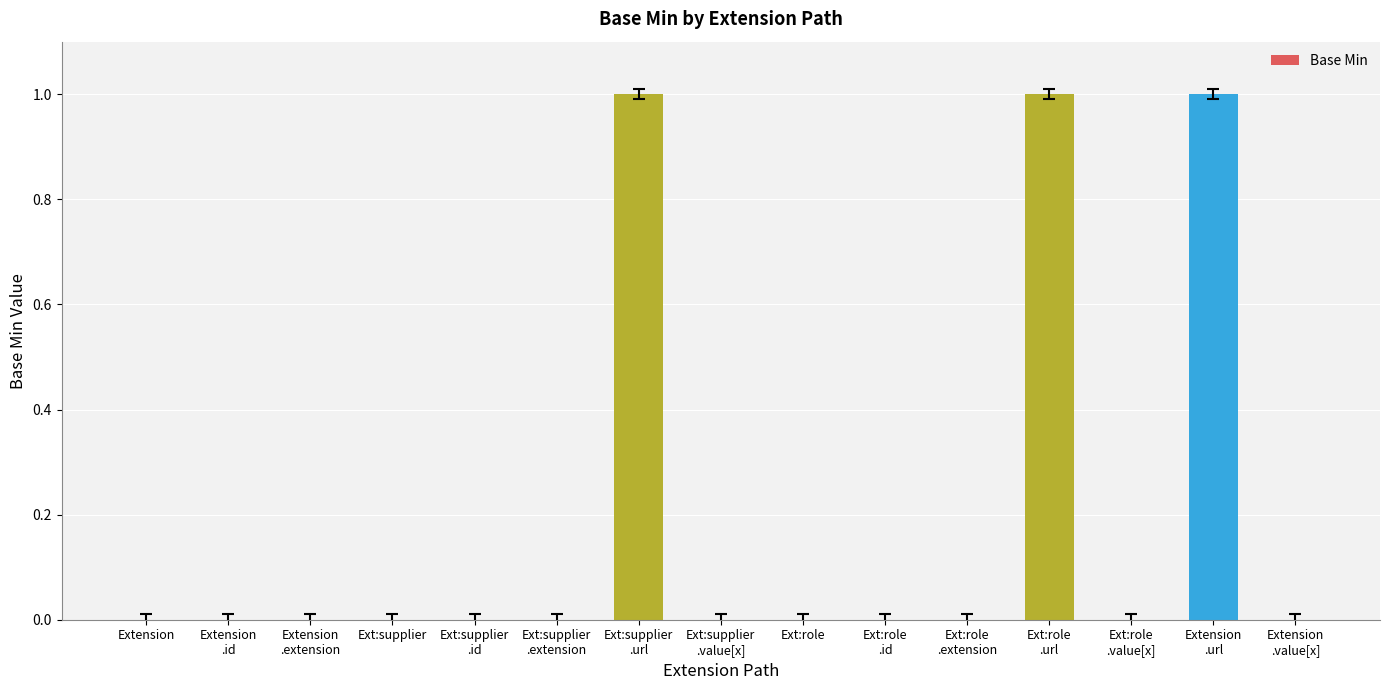

Reading right to left, extract all data points from this chart.

Extension
.value[x]=0	Extension
.url=1	Ext:role
.value[x]=0	Ext:role
.url=1	Ext:role
.extension=0	Ext:role
.id=0	Ext:role=0	Ext:supplier
.value[x]=0	Ext:supplier
.url=1	Ext:supplier
.extension=0	Ext:supplier
.id=0	Ext:supplier=0	Extension
.extension=0	Extension
.id=0	Extension=0